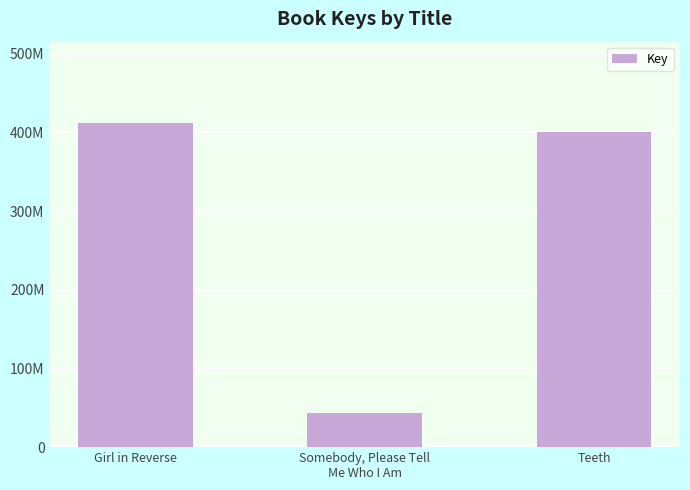

What is the average value?

285333342